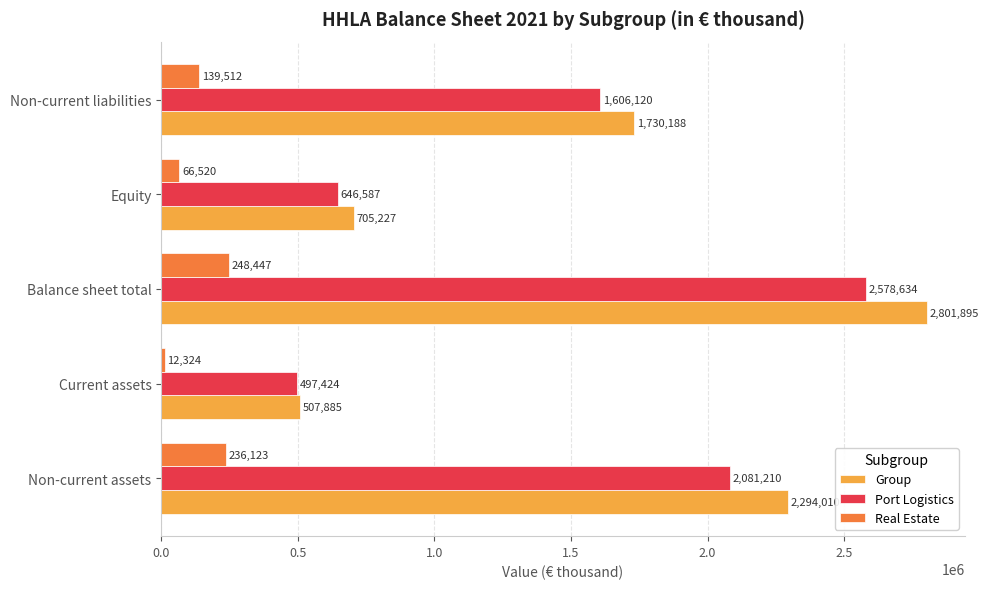

True or false: Real Estate has a value of 35918 at Non-current liabilities.

False